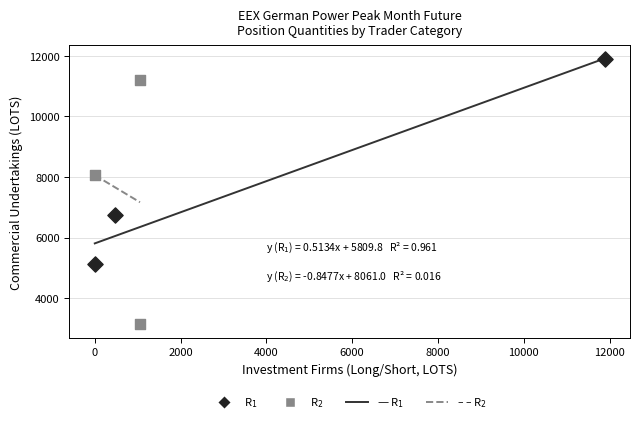

Which series contains the lowest Y value?

R$_2$